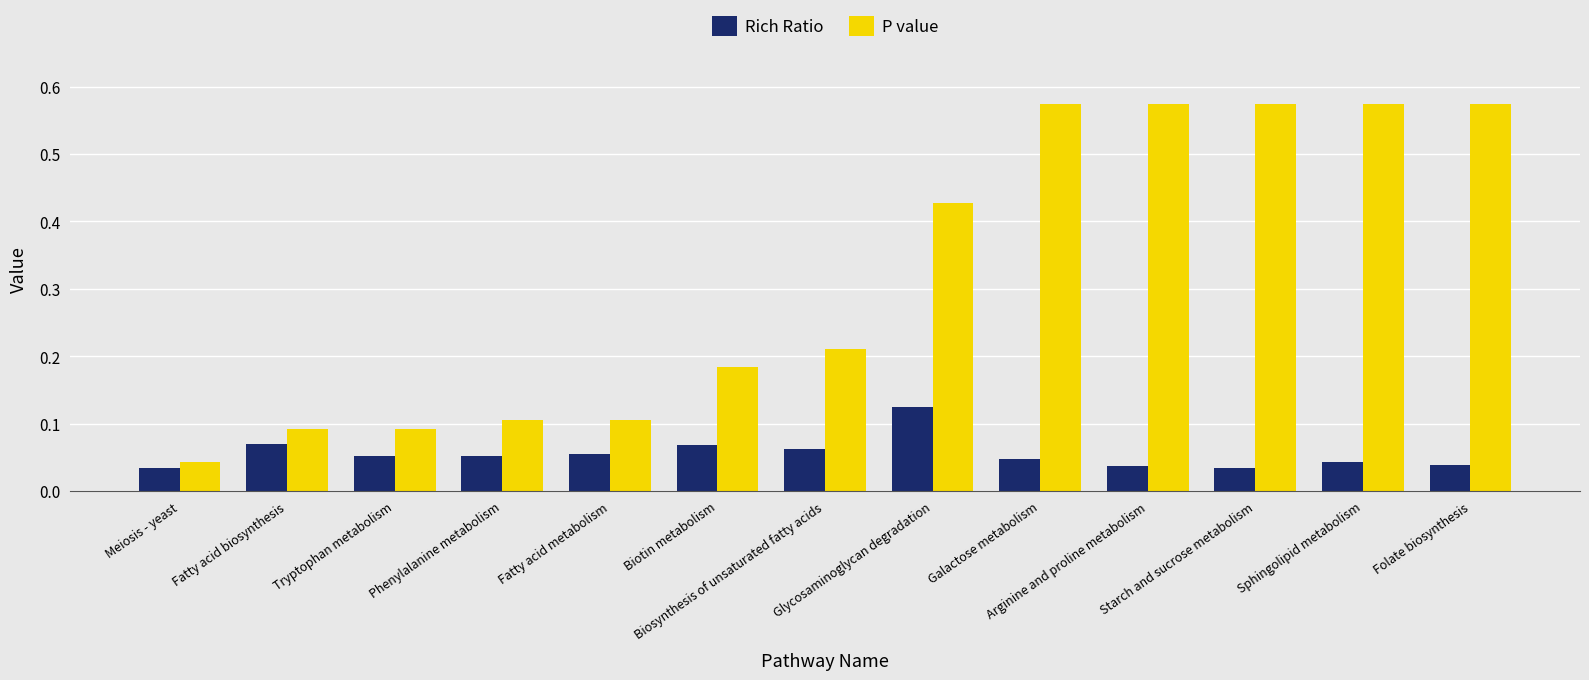

Which category has the highest value in the Rich Ratio series?

Glycosaminoglycan degradation